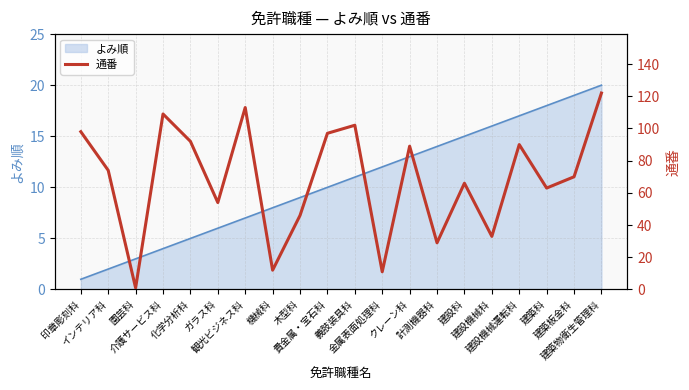

Rank the categories by value from lowest to highest.

園芸科, 金属表面処理科, 機械科, 計測機器科, 建設機械科, 木型科, ガラス科, 建築科, 建設科, 建築板金科, インテリア科, クレーン科, 建設機械運転科, 化学分析科, 貴金属・宝石科, 印章彫刻科, 義肢装具科, 介護サービス科, 観光ビジネス科, 建築物衛生管理科